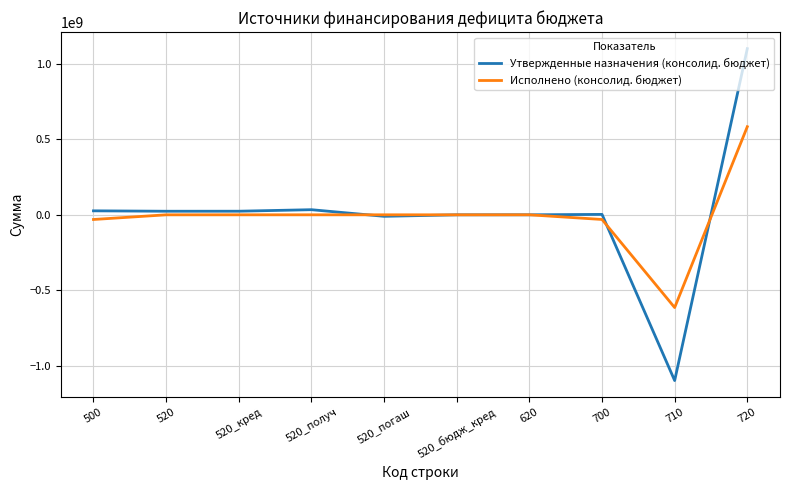

What is the difference between the maximum and minimum values in the Исполнено (консолид. бюджет) series?

1196777714.5